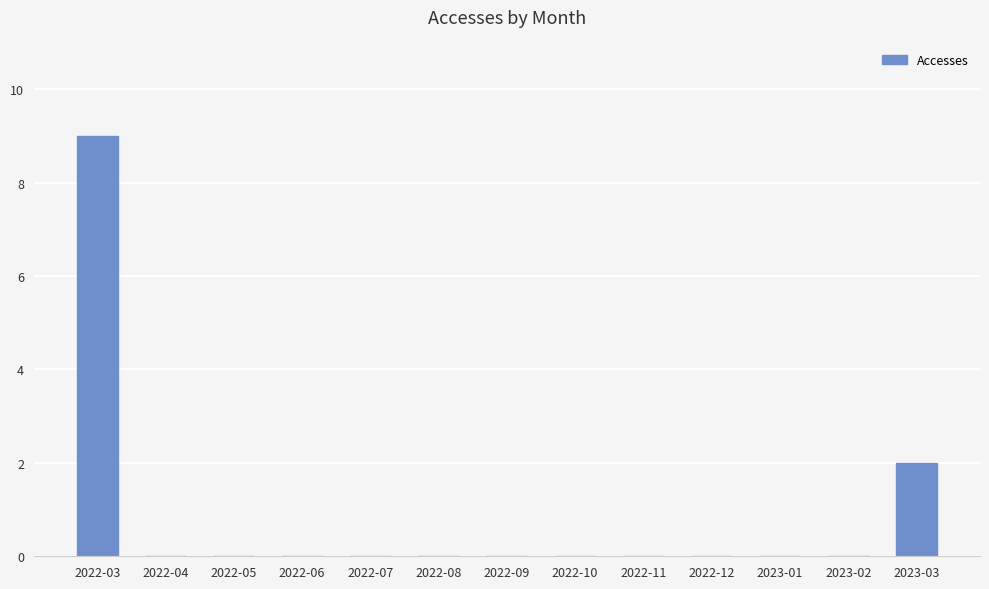

How many categories are shown in the chart?

13